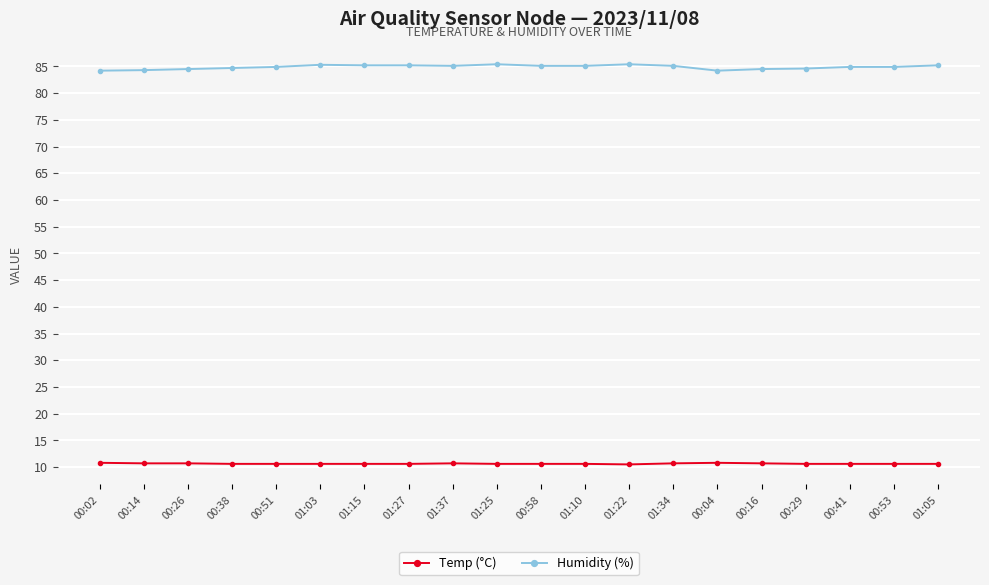

What position from the left is 00:58?

11